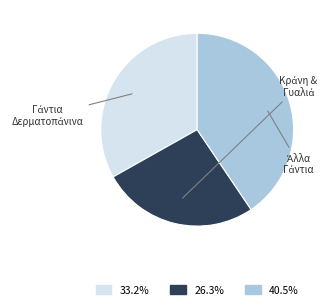

Is there a majority slice in this chart?

No